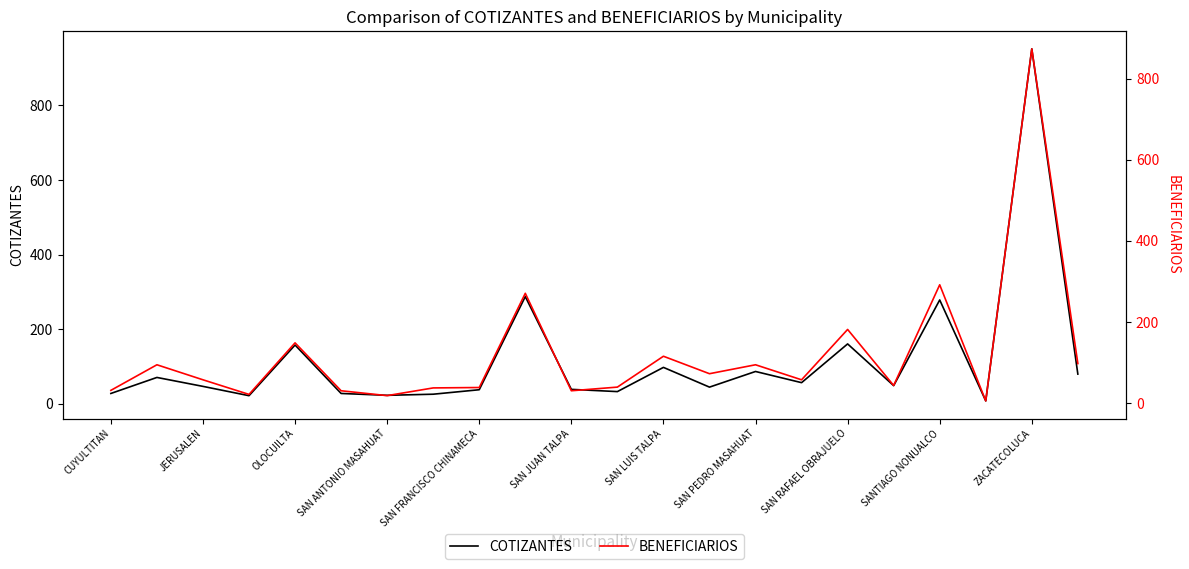

What are all the series names shown in the legend?

COTIZANTES, BENEFICIARIOS